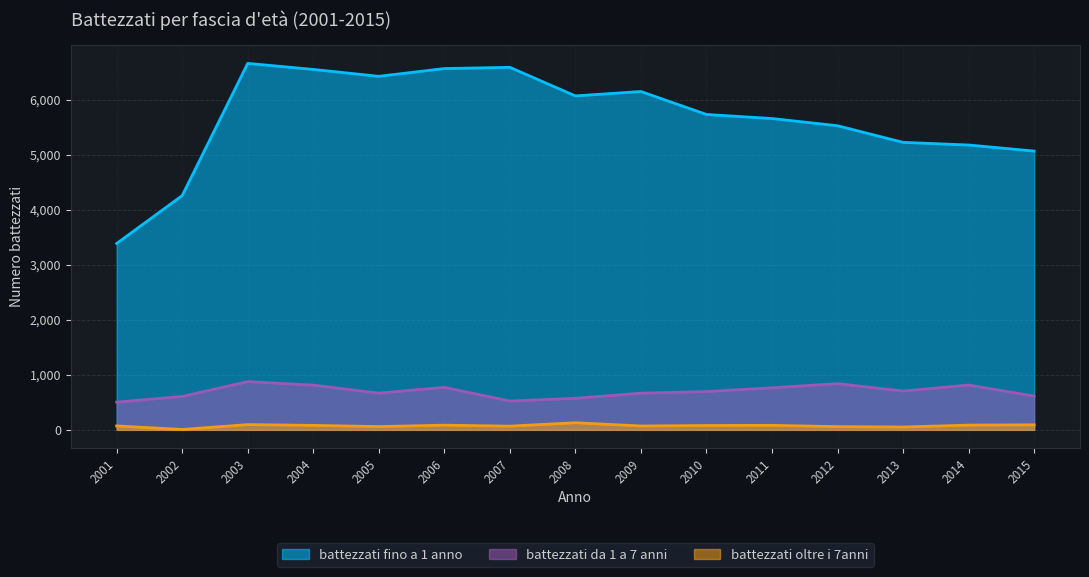

How many values in the battezzati da 1 a 7 anni series are below 695?

7